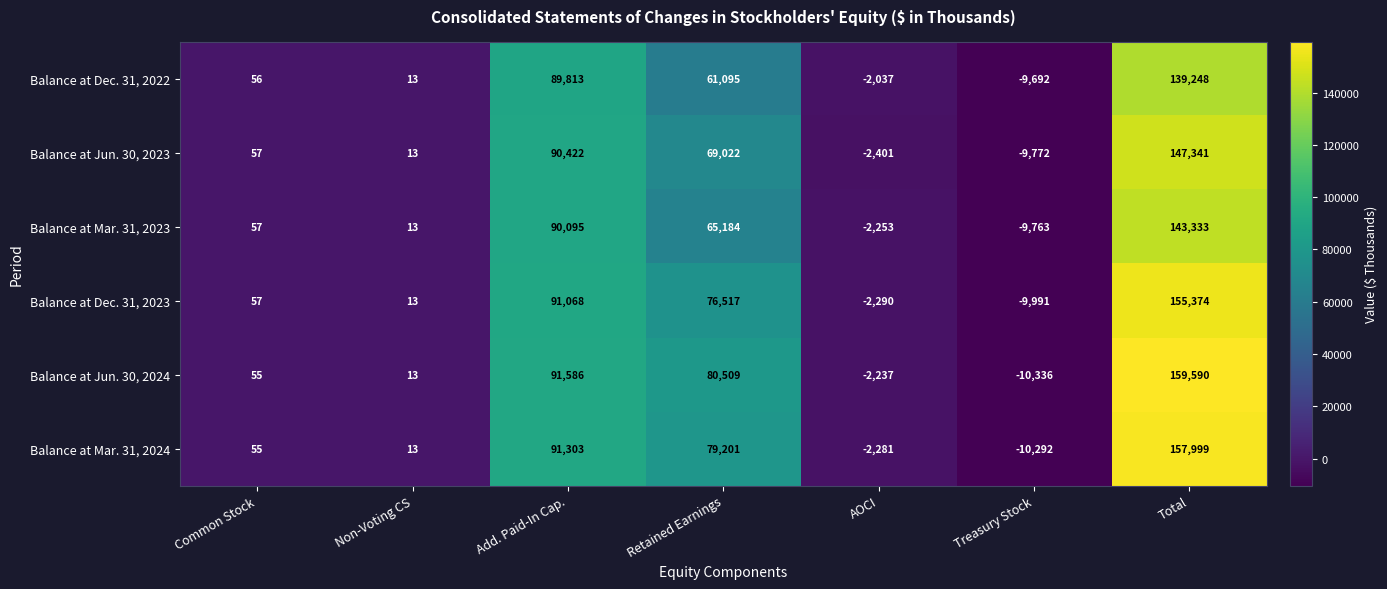

At which category is the sum across all series the highest?

Total